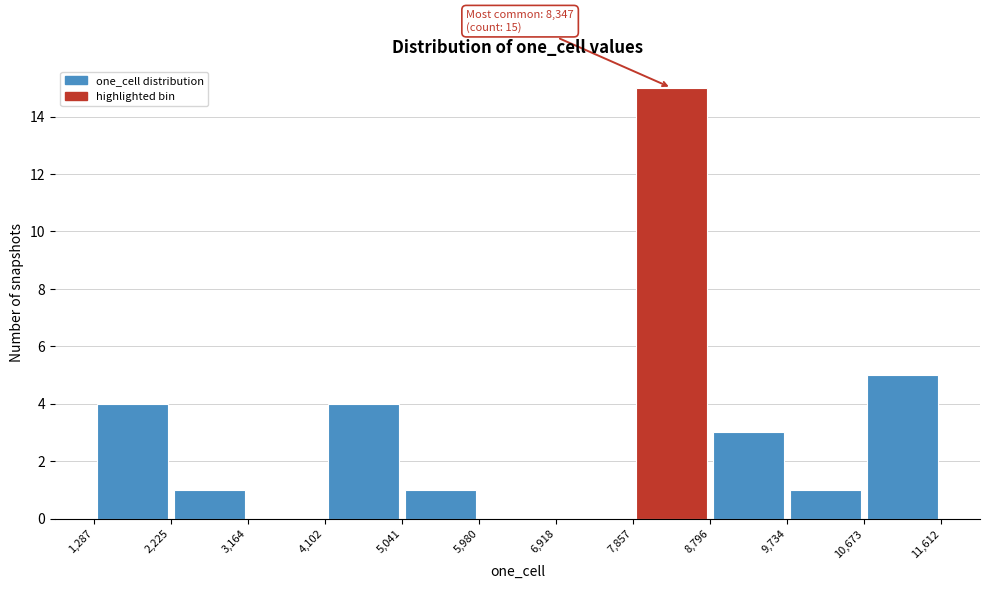

Which range on the x-axis has the tallest bar?

7,857 to 8,796